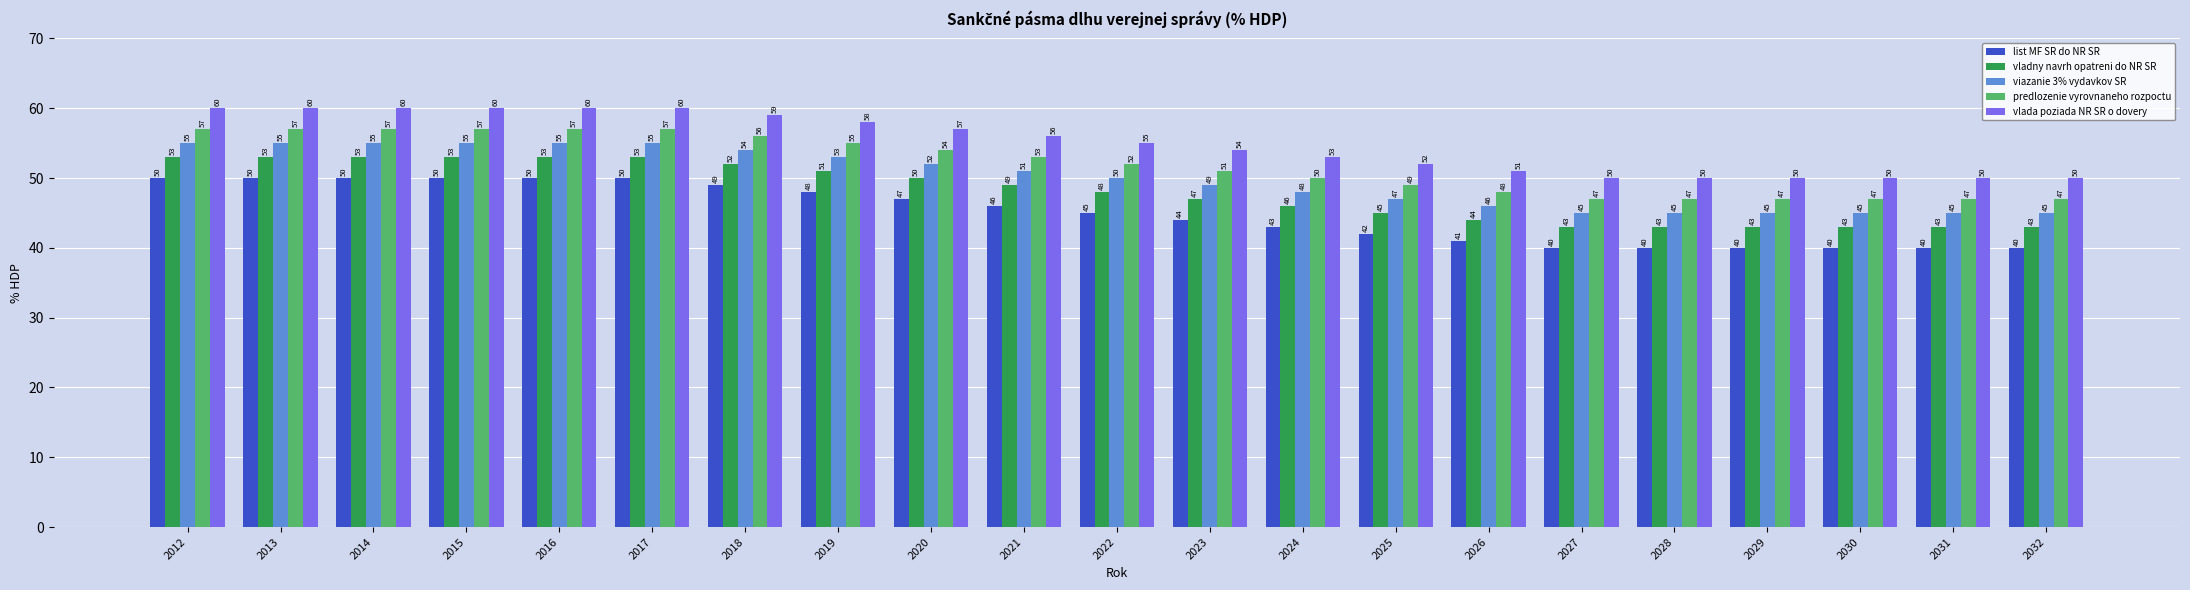

Reading left to right, transcribe all the data shown in this chart.

list MF SR do NR SR: 50	50	50	50	50	50	49	48	47	46	45	44	43	42	41	40	40	40	40	40	40
vladny navrh opatreni do NR SR: 53	53	53	53	53	53	52	51	50	49	48	47	46	45	44	43	43	43	43	43	43
viazanie 3% vydavkov SR: 55	55	55	55	55	55	54	53	52	51	50	49	48	47	46	45	45	45	45	45	45
predlozenie vyrovnaneho rozpoctu: 57	57	57	57	57	57	56	55	54	53	52	51	50	49	48	47	47	47	47	47	47
vlada poziada NR SR o doverу: 60	60	60	60	60	60	59	58	57	56	55	54	53	52	51	50	50	50	50	50	50